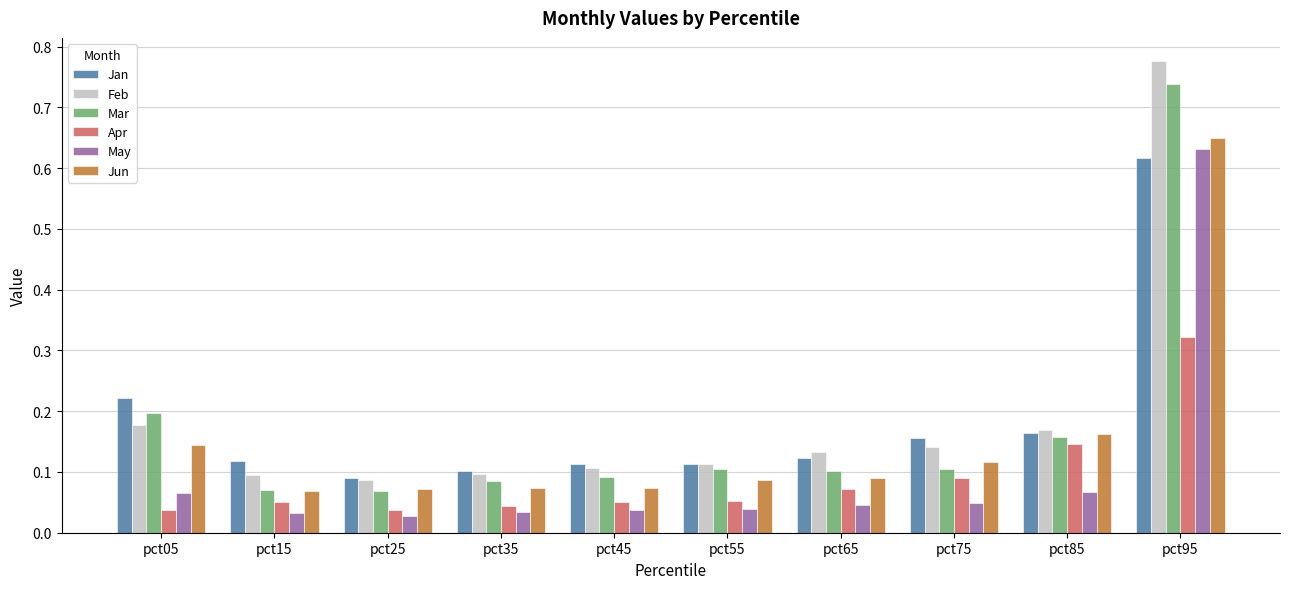

Between pct05 and pct25, which series saw the biggest shift?

Jan